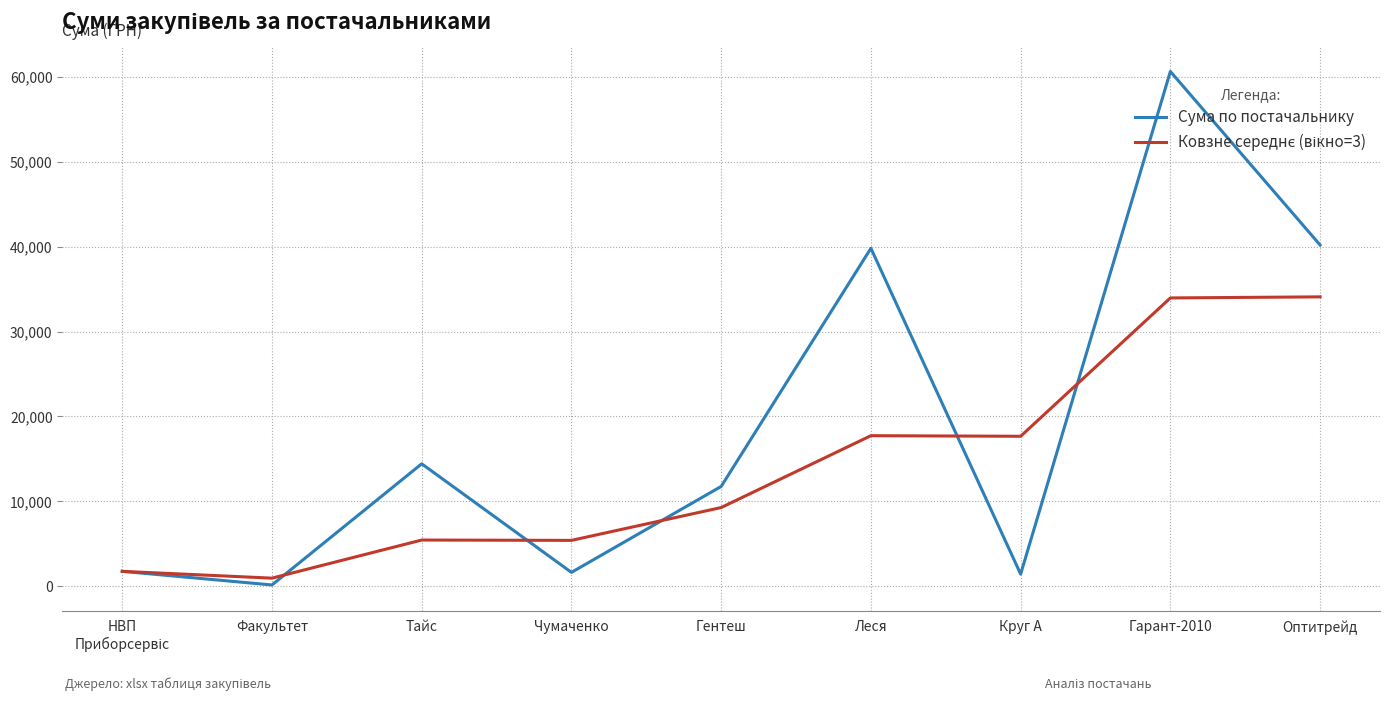

At which category is the sum across all series the highest?

Гарант-2010